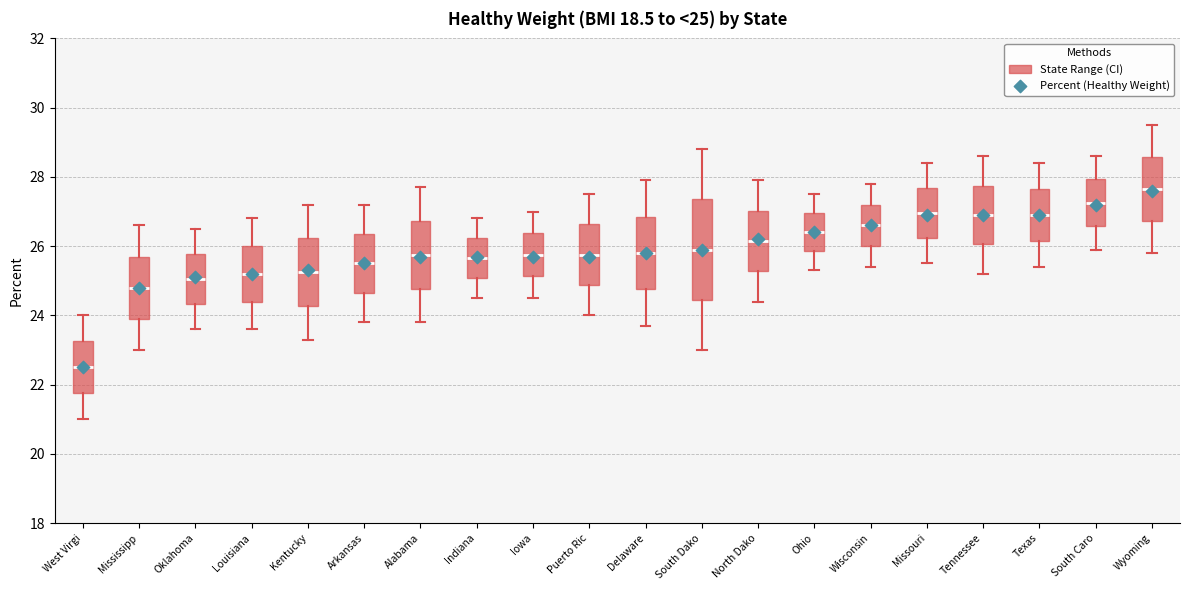

Which box is the tallest, from its lower edge to its upper edge?

South Dako